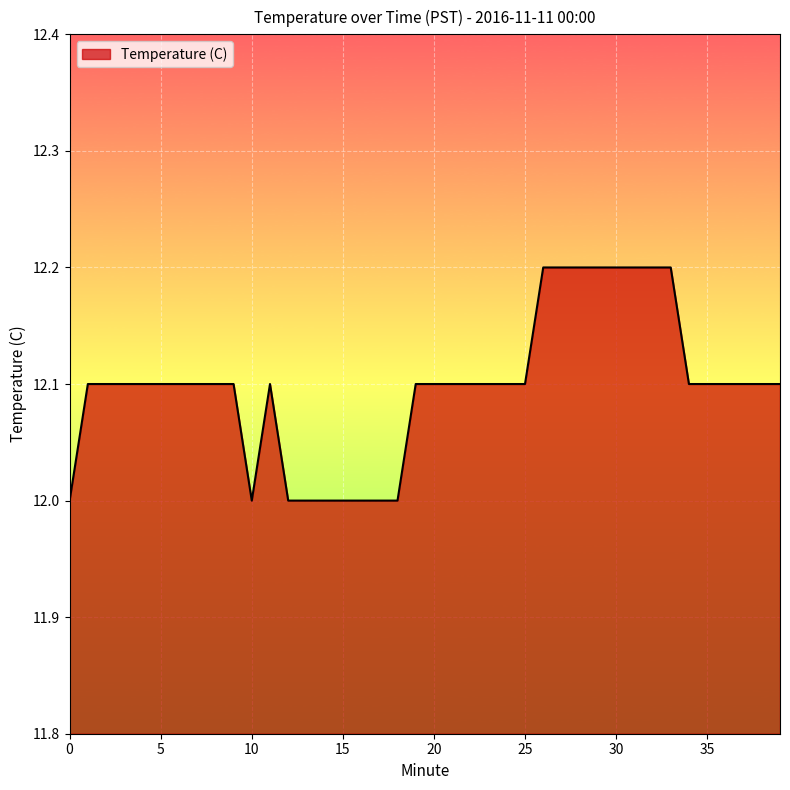

What is the smallest value displayed?

12.0